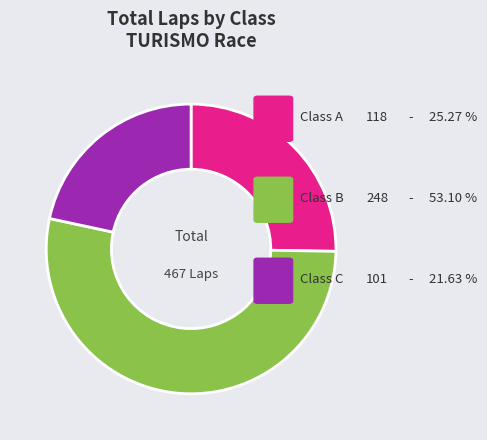

Does any single category account for the majority?

Yes